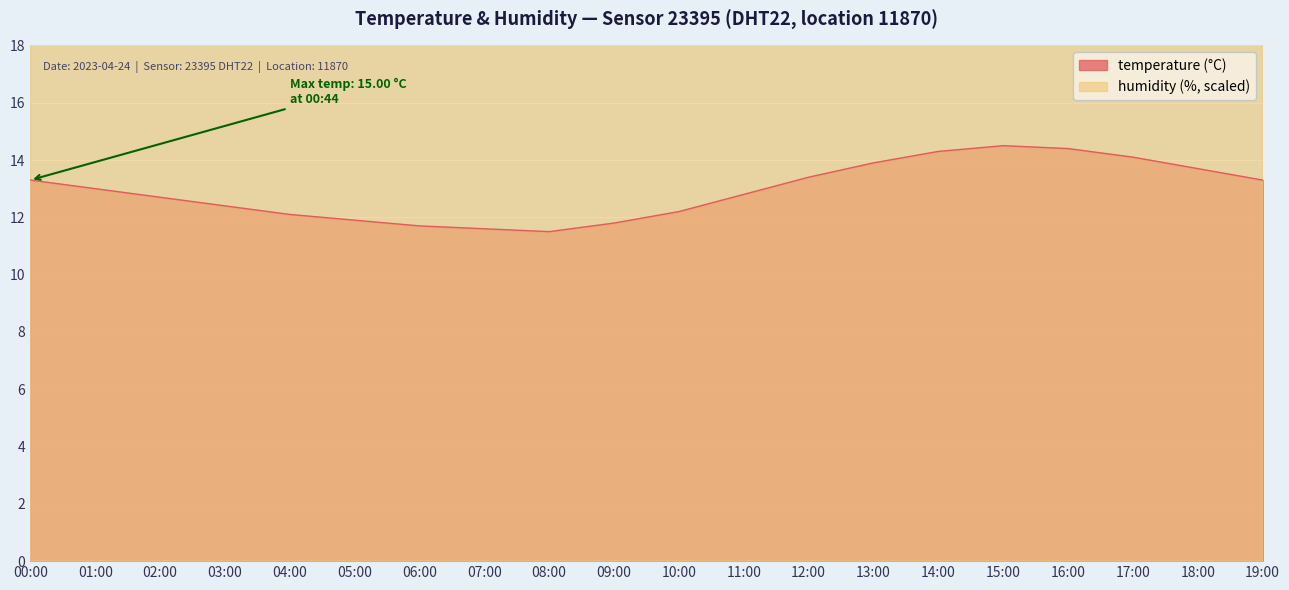

At how many categories does at least one series exceed 68?

15